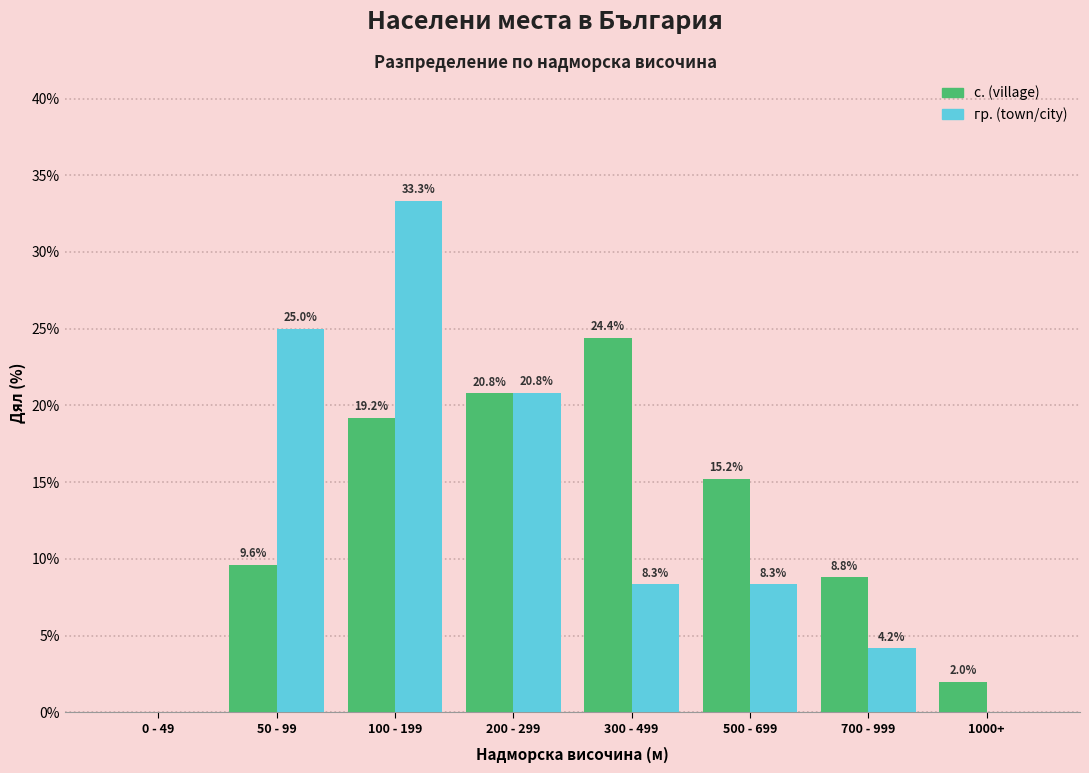

Reading left to right, extract all data points from this chart.

с. (village): 0 - 49=0.0	50 - 99=9.6	100 - 199=19.2	200 - 299=20.8	300 - 499=24.4	500 - 699=15.2	700 - 999=8.8	1000+=2.0
гр. (town/city): 0 - 49=0.0	50 - 99=25.0	100 - 199=33.3	200 - 299=20.8	300 - 499=8.3	500 - 699=8.3	700 - 999=4.2	1000+=0.0